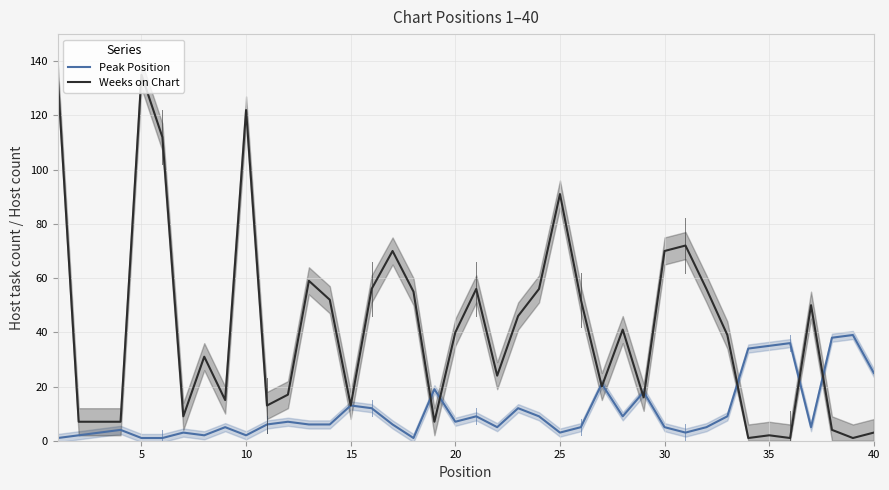

Which series has the largest range (max minus min)?

Weeks on Chart